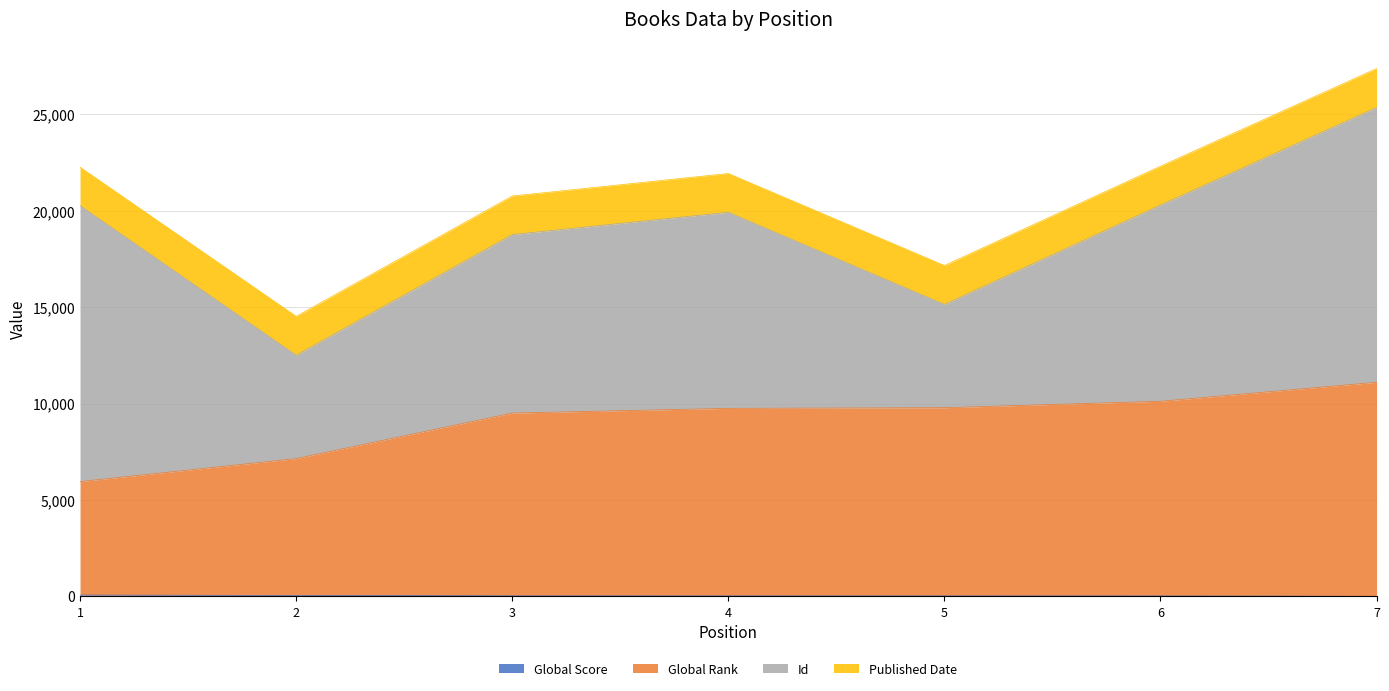

At which category is the sum across all series the highest?

7